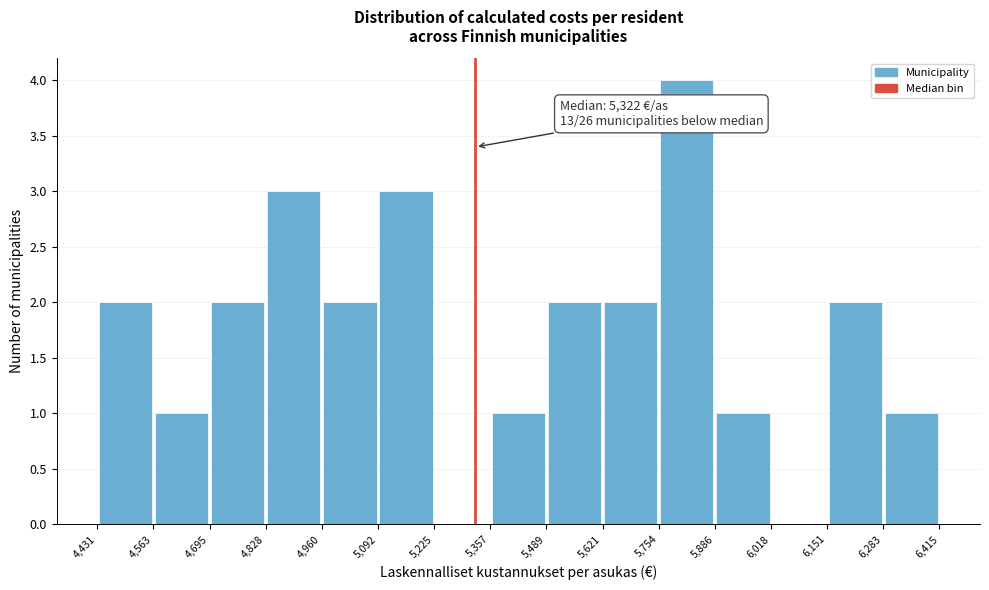

Which range on the x-axis has the tallest bar?

5,754 to 5,886